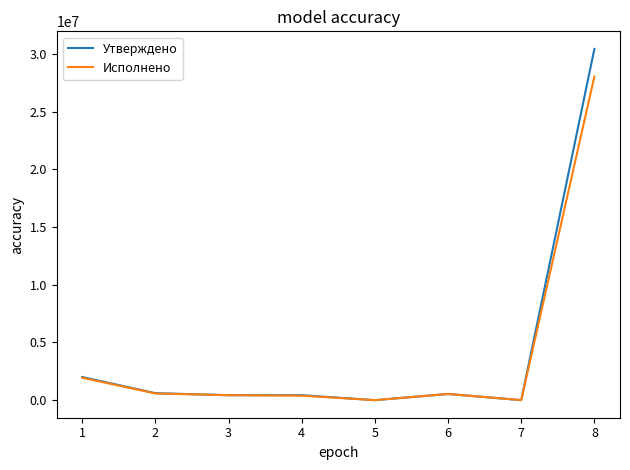

At which category is the sum across all series the highest?

8